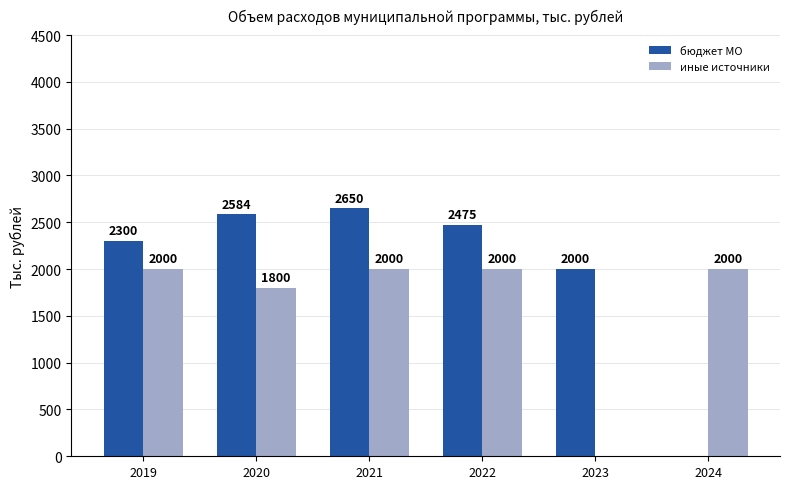

What are all the series names shown in the legend?

бюджет МО, иные источники